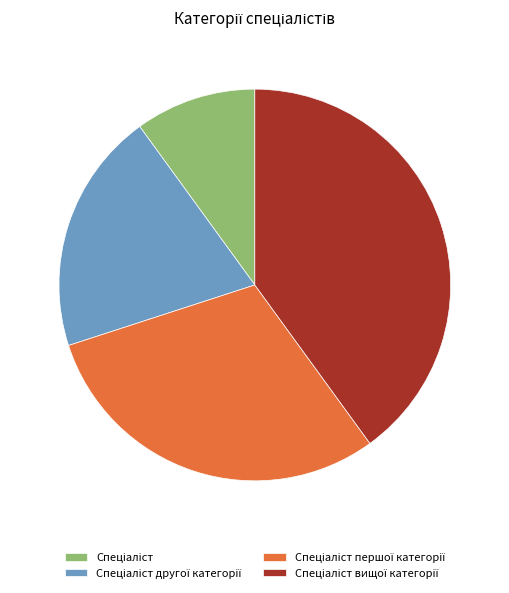

How many slices are in this pie chart?

4